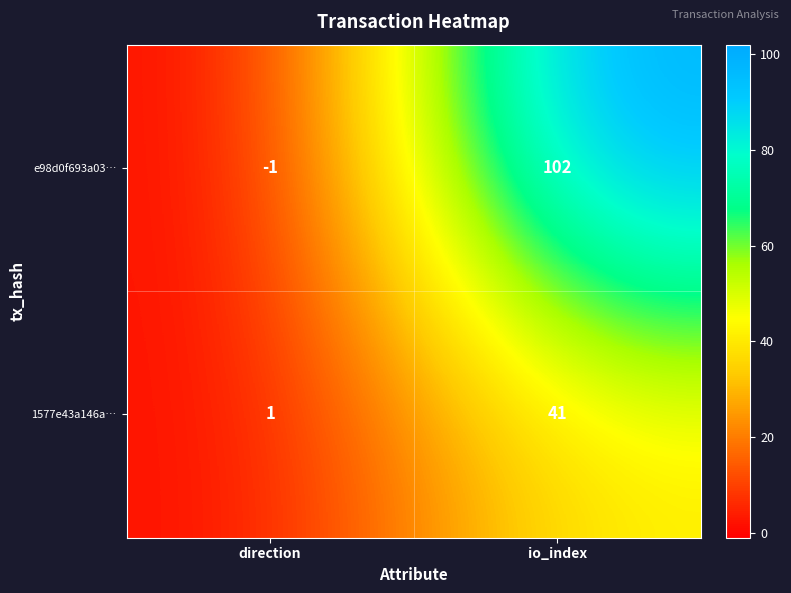

True or false: 1577e43a146a… has a value of 68 at io_index.

False